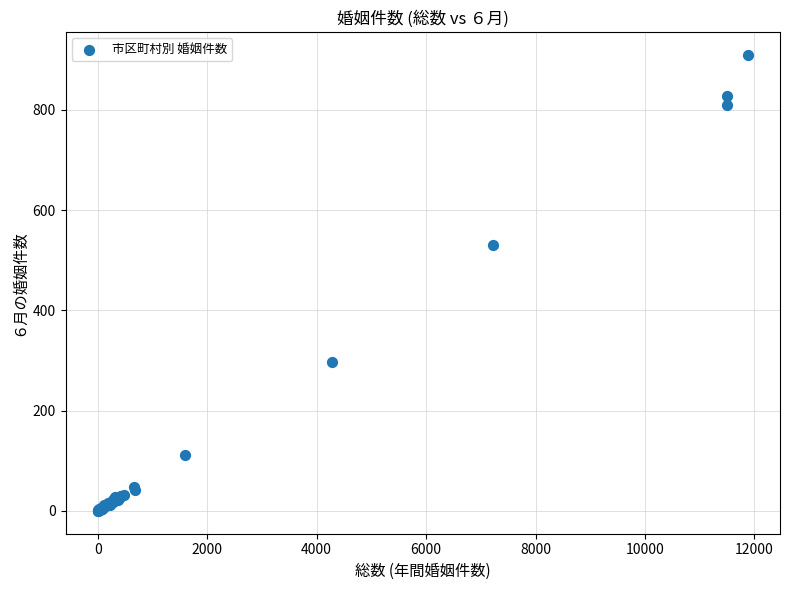

What Y value in the scatter plot is closest to 455?

530